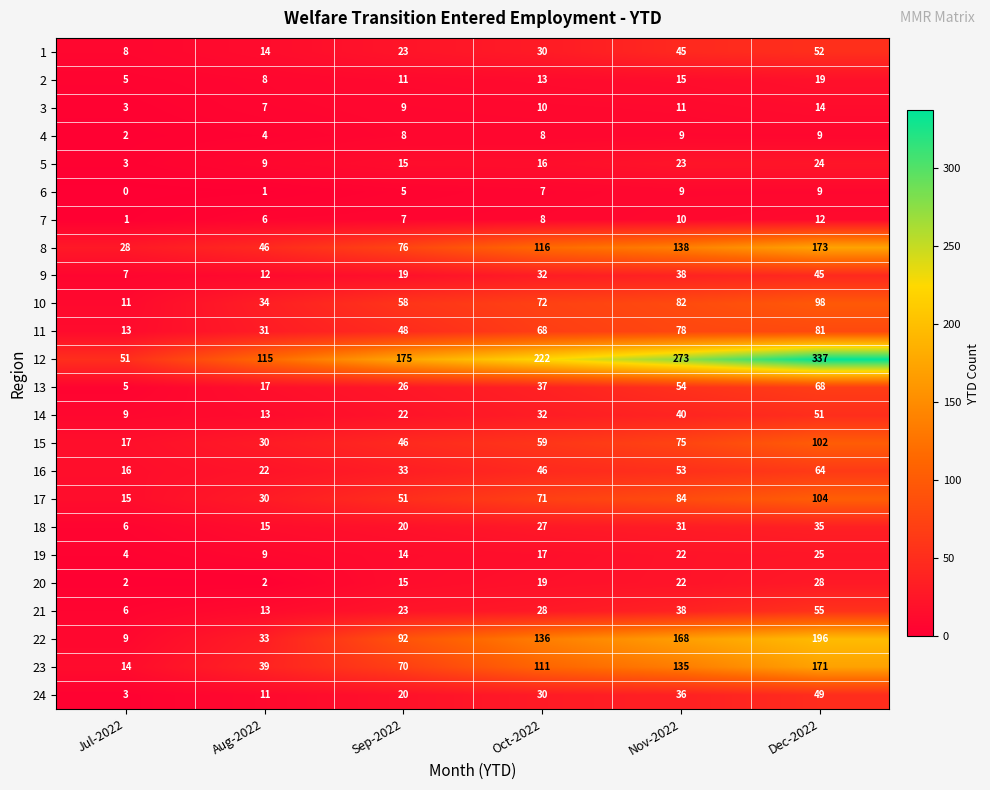

What is the difference between the highest and lowest values at Dec-2022?

328